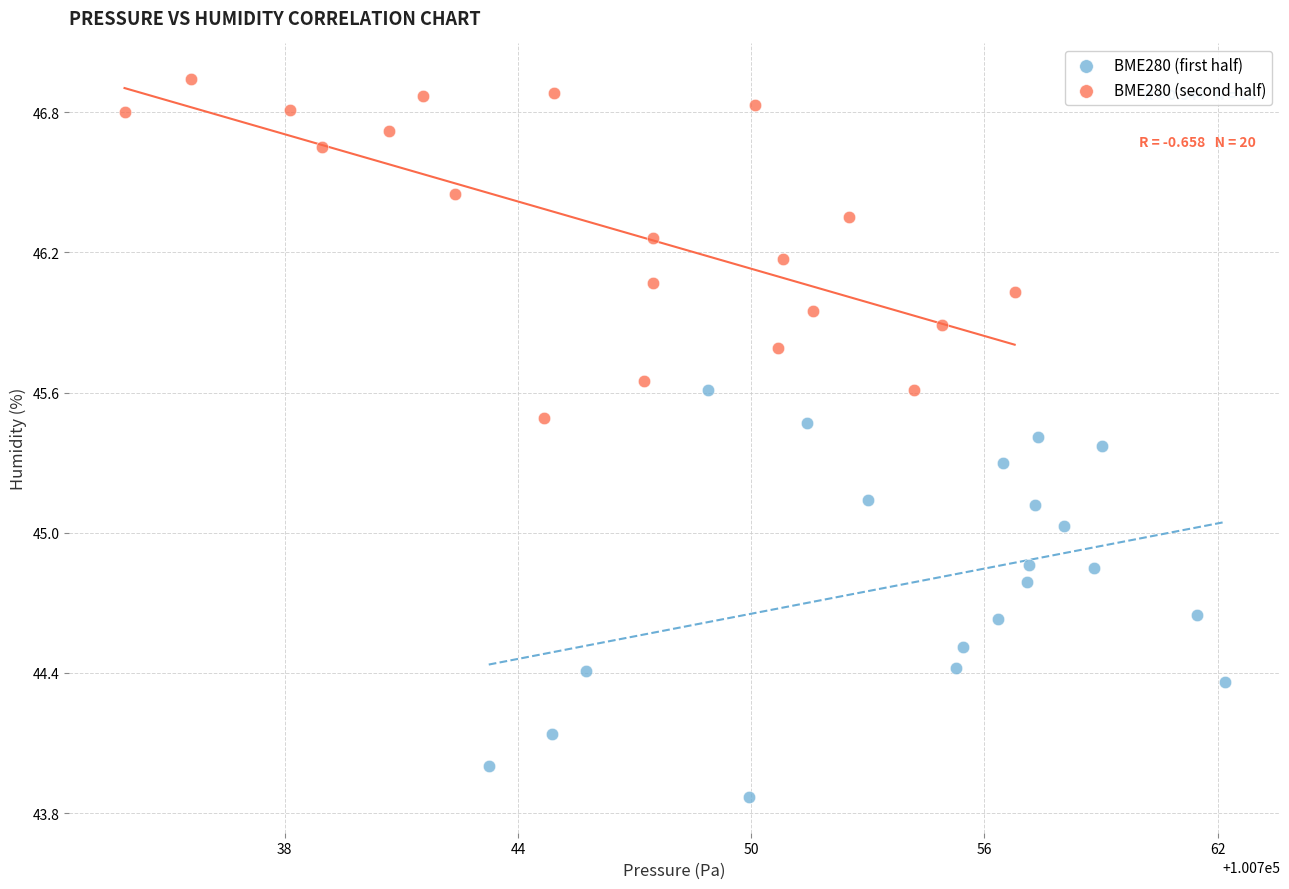

Which series has the largest Y range (max minus min)?

BME280 (first half)